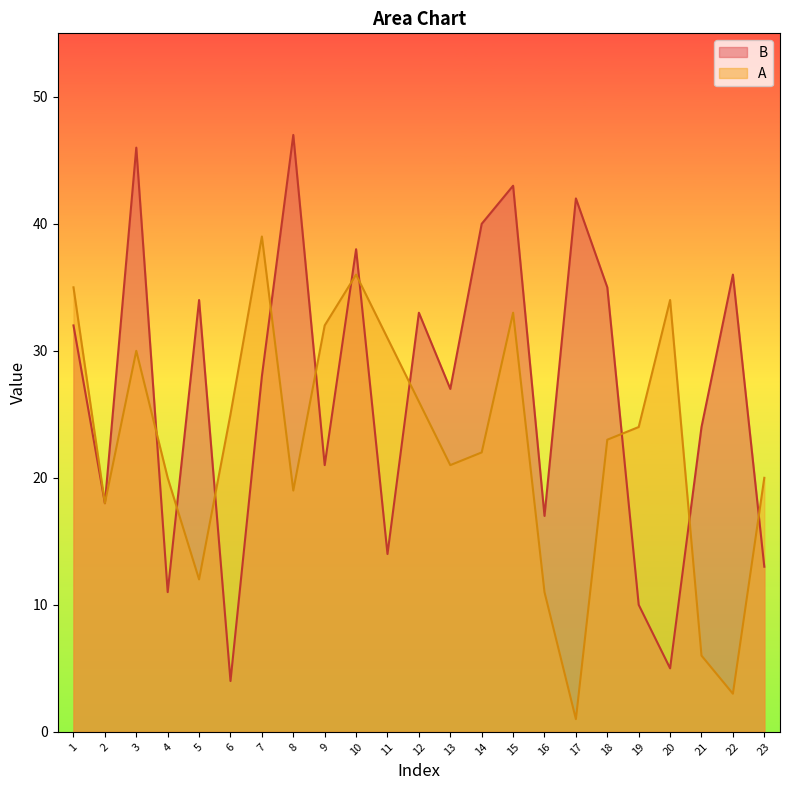

What is the spread (max minus min) of values at 3?

16